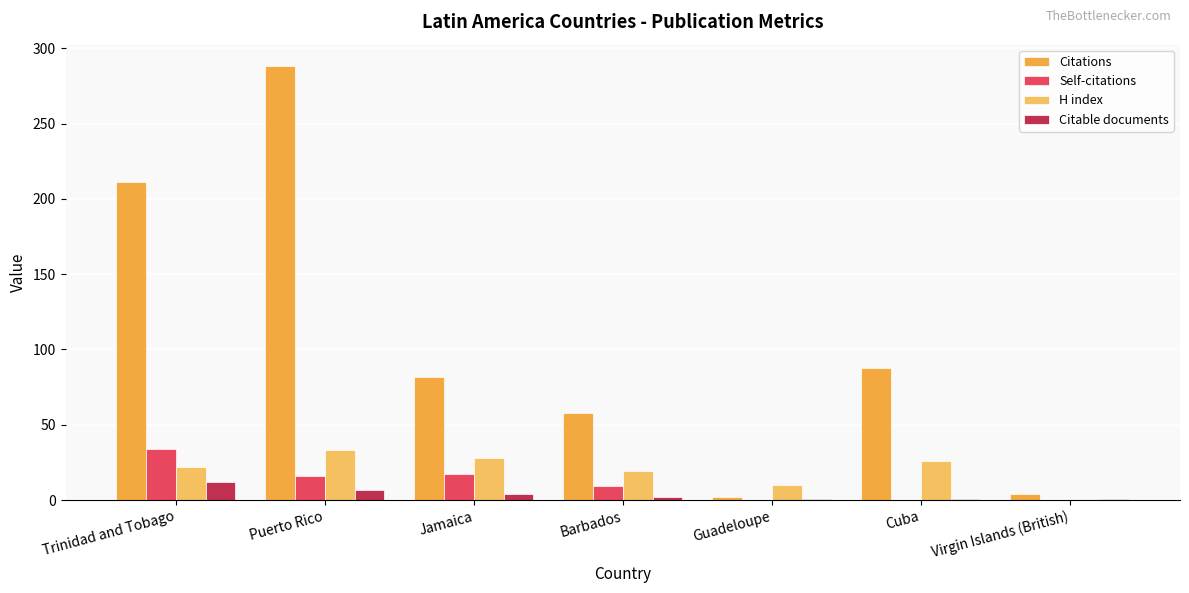

At which category does the chart reach its peak across all series?

Puerto Rico